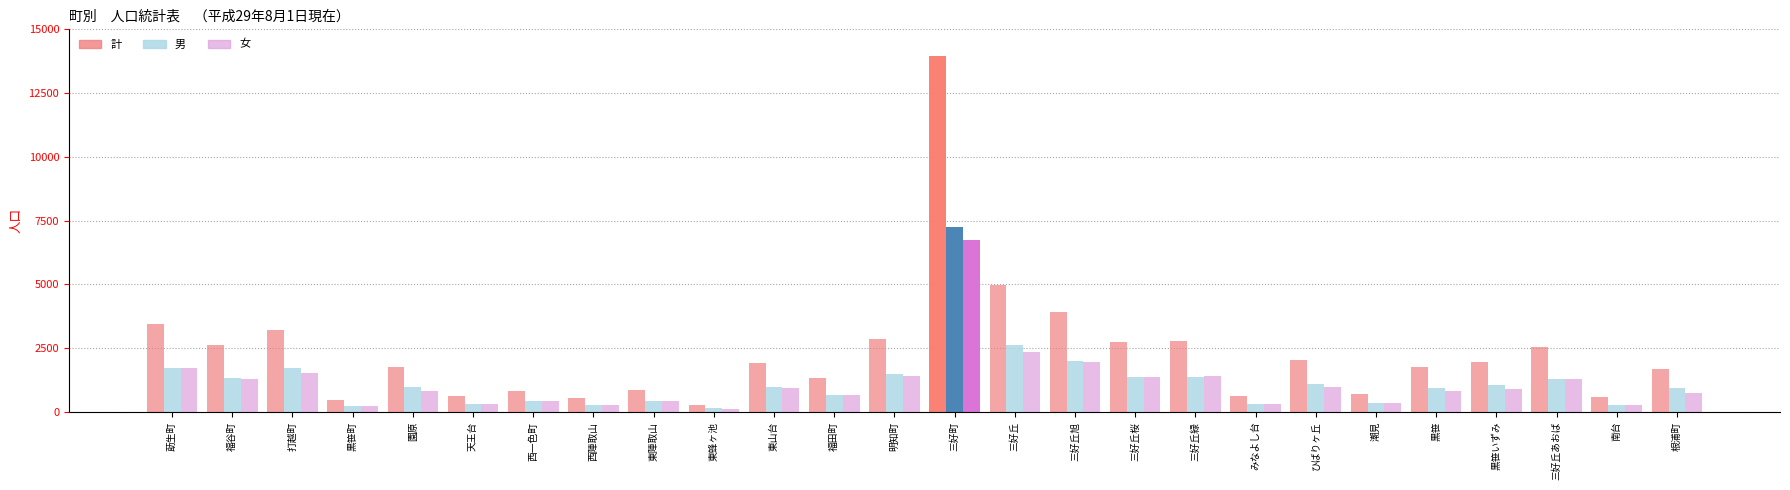

Reading left to right, extract all data points from this chart.

計: 3436	2613	3206	454	1763	608	834	543	843	274	1927	1325	2862	13962	4963	3928	2743	2760	611	2039	707	1762	1966	2560	563	1661
男: 1732	1327	1704	227	956	300	420	264	439	151	983	670	1466	7231	2612	1977	1360	1353	311	1084	354	939	1064	1279	285	928
女: 1704	1286	1502	227	807	308	414	279	404	123	944	655	1396	6731	2351	1951	1383	1407	300	955	353	823	902	1281	278	733